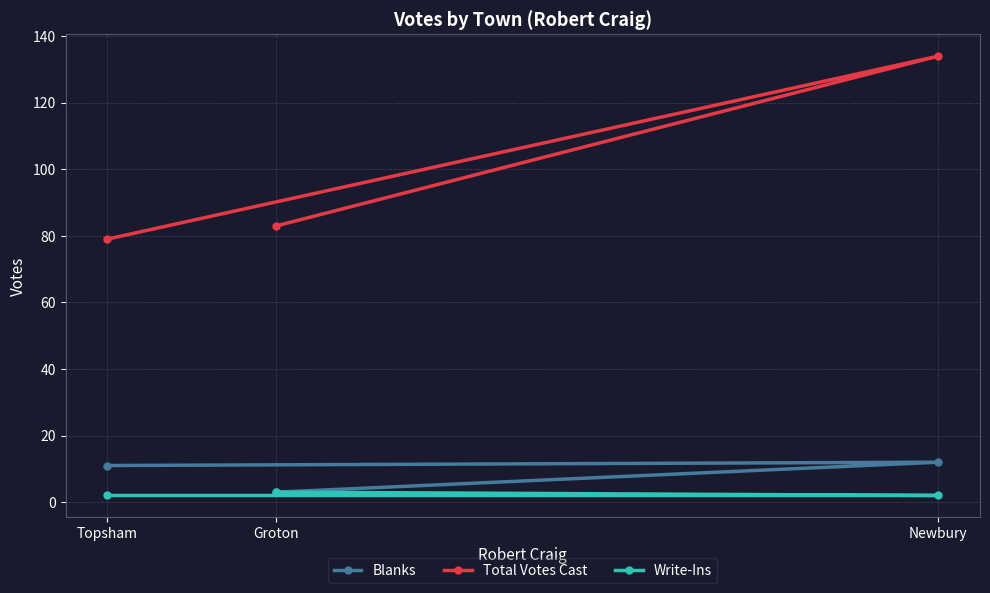

What is the difference between the maximum and minimum values in the Total Votes Cast series?

55